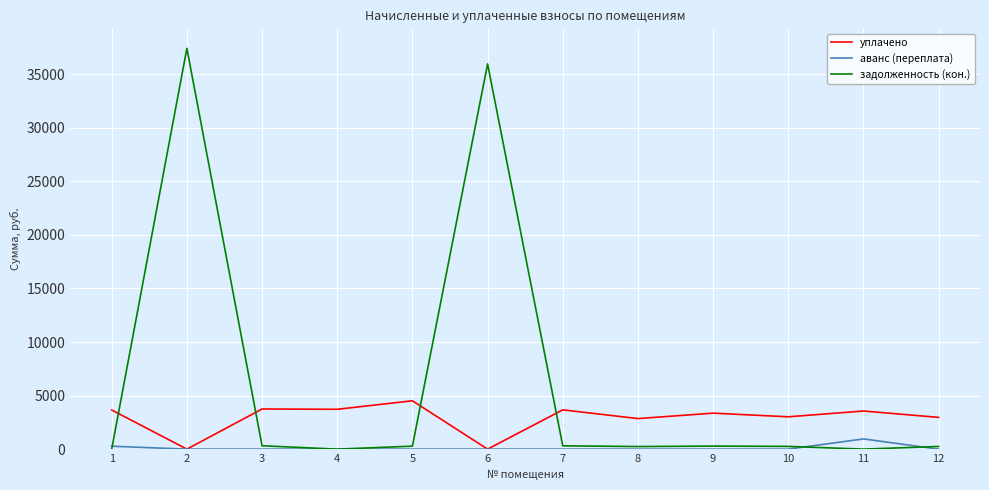

How many distinct data groups are displayed?

3